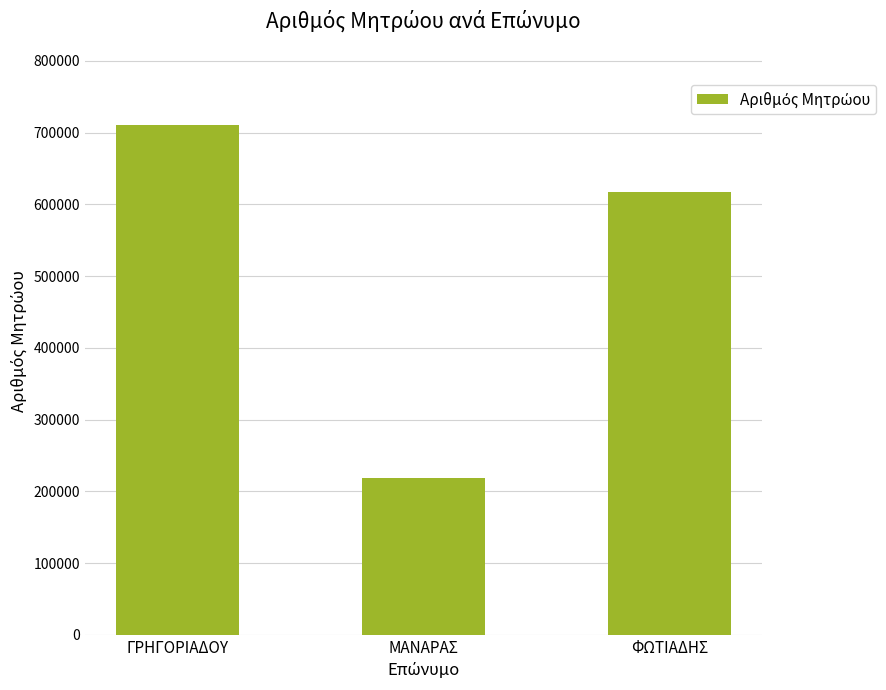

What is the label of the 1st bar from the left?

ΓΡΗΓΟΡΙΑΔΟΥ